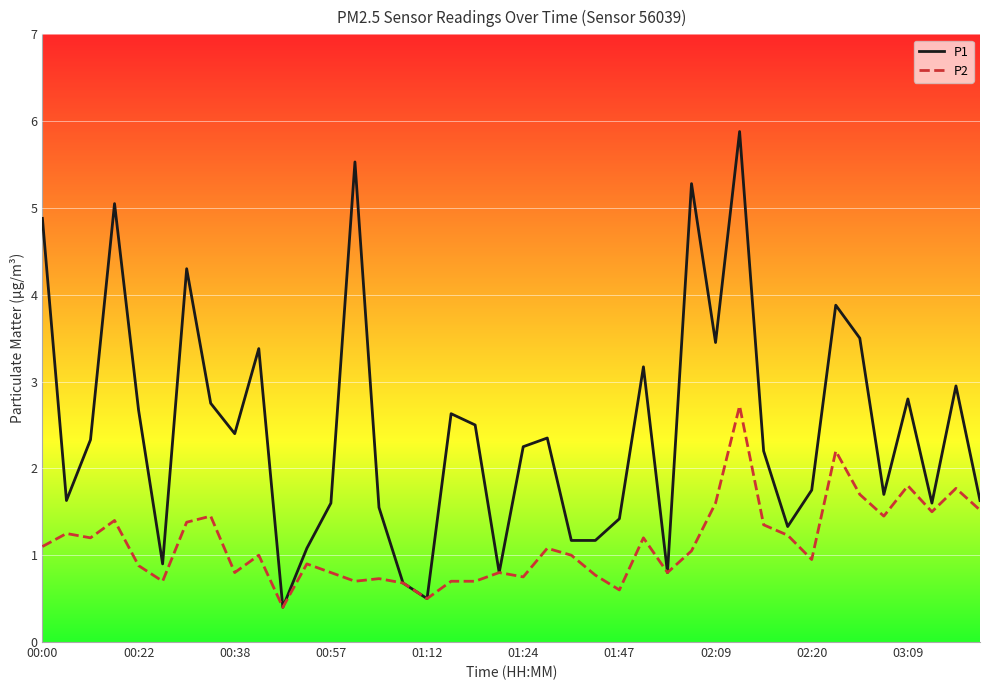

What is the maximum value for P2?

2.7